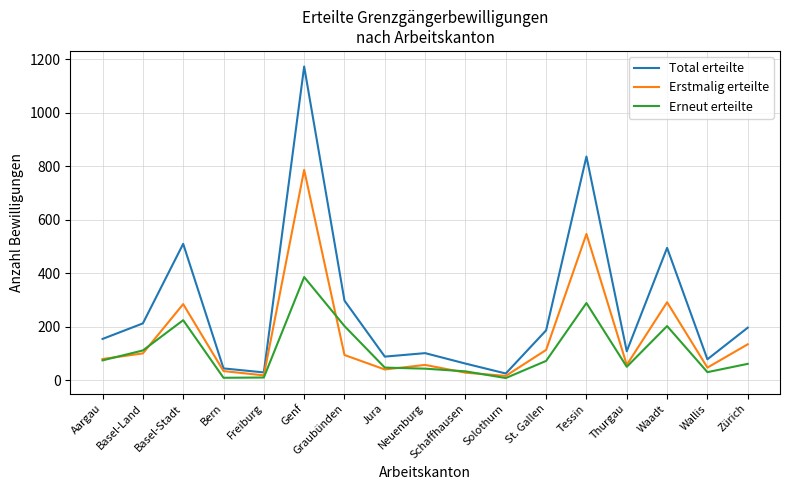

Where is the first local minimum for Erstmalig erteilte?

Freiburg